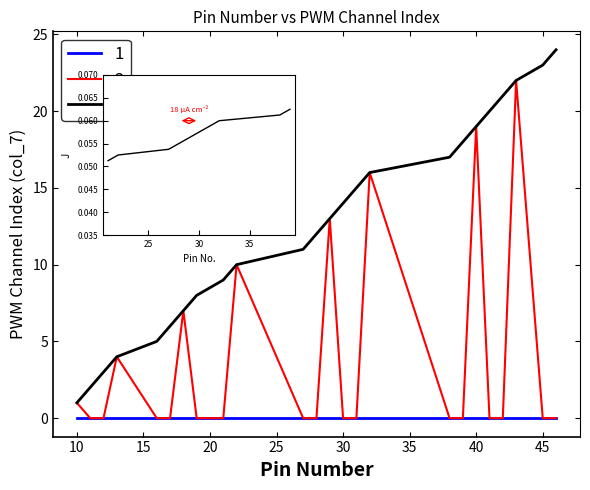

What is the sum of the 2 values at 38 and 11?

19